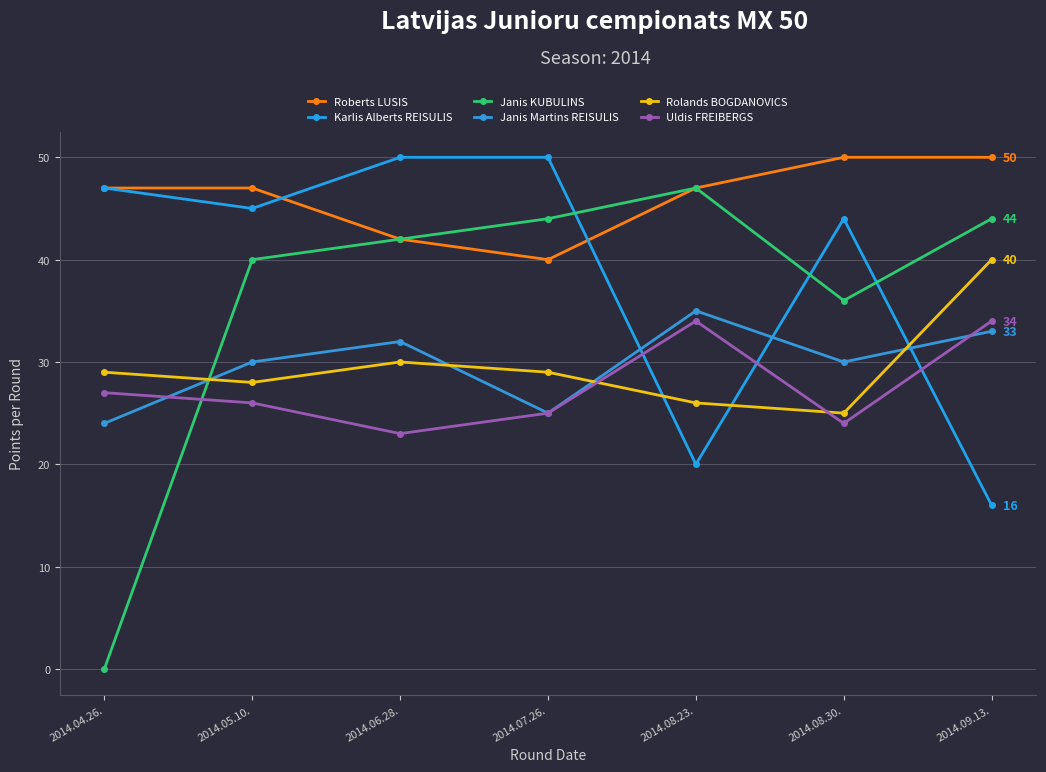

Between 2014.05.10. and 2014.04.26., which is larger?

2014.05.10.